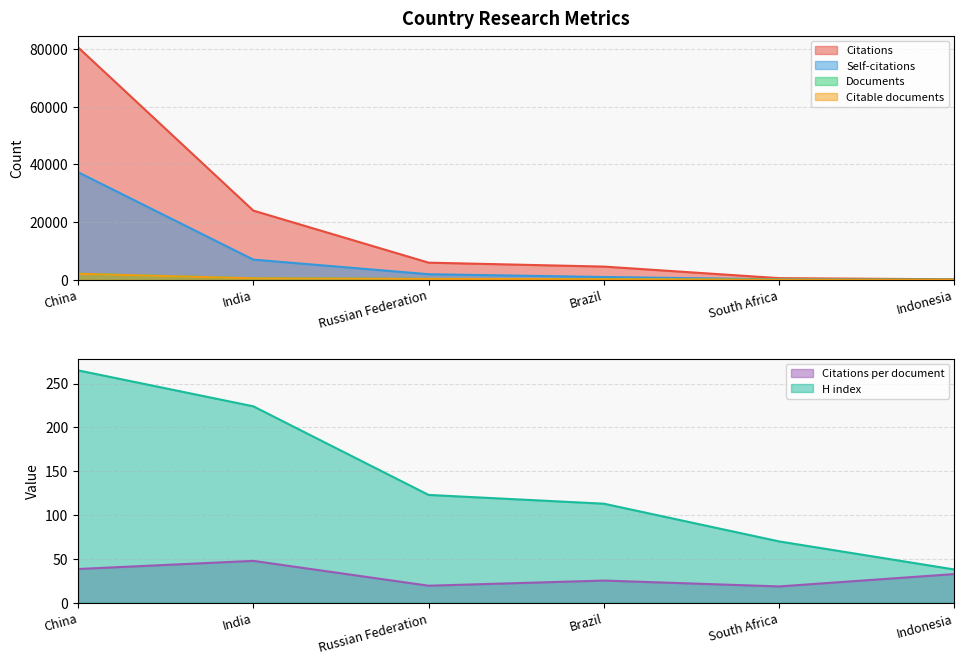

Where is Citations nearest to the value 40357?

India